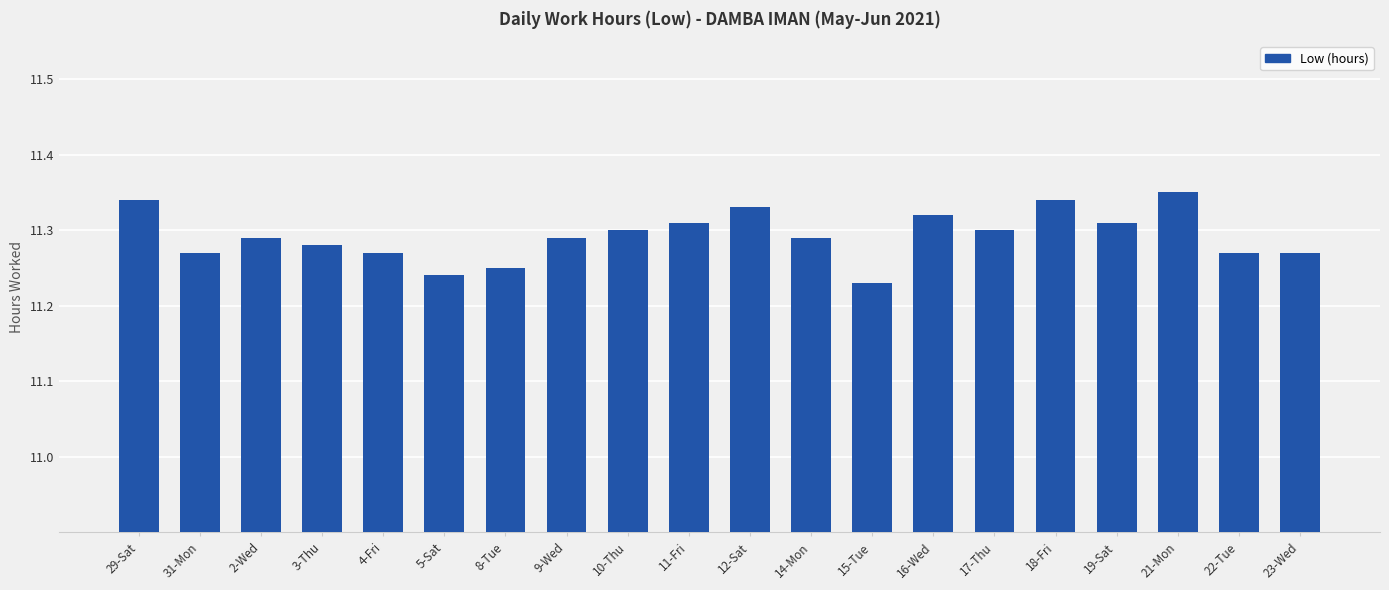

The value at 19-Sat is 11.3. True or false?

True